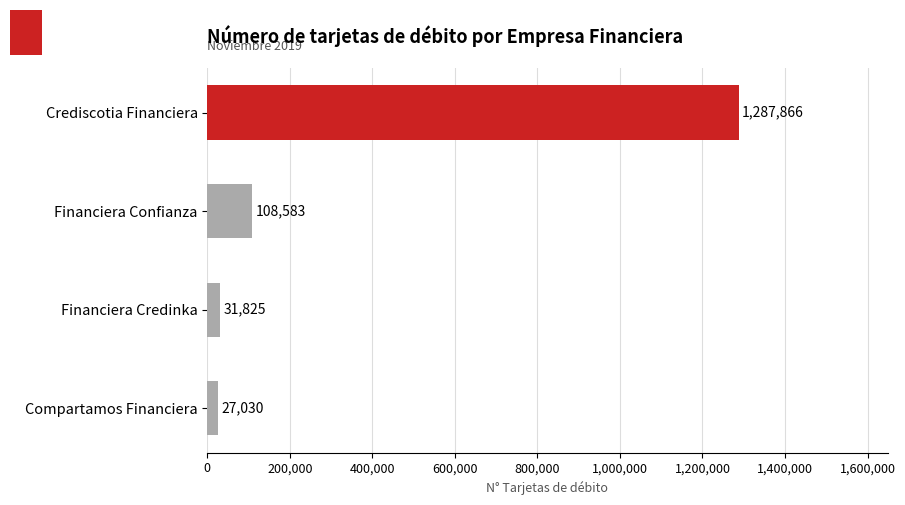

Reading top to bottom, what are all the values shown in this chart?

1287866	108583	31825	27030